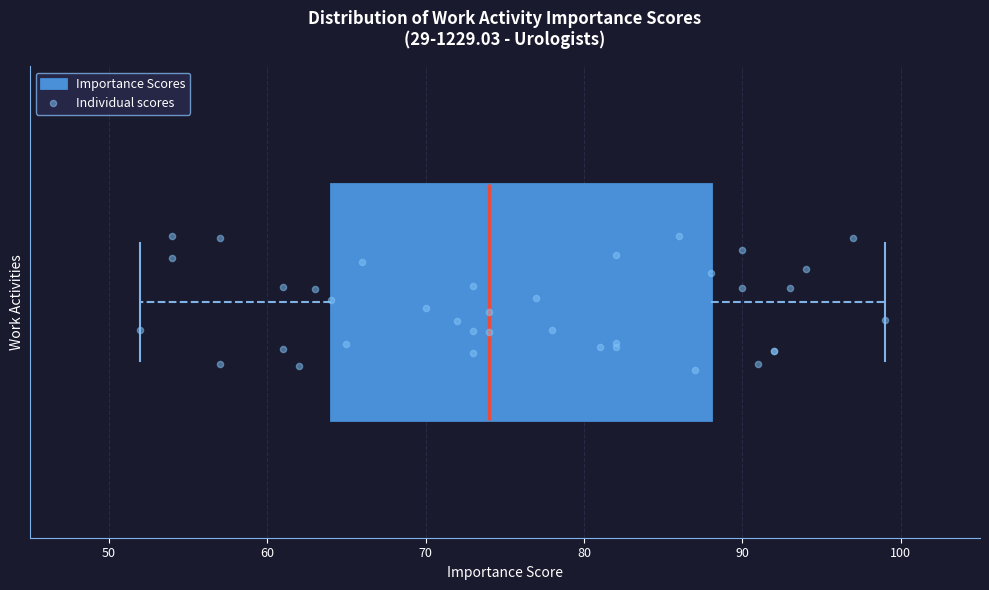

Transcribe this box plot: give where the median line is, the range the box spans, and where the two whiskers end, as read against the x-axis. The values are not printed on the chart, so give them approximately, as read against the axis.

median 74, box 64 to 88, whiskers 52 to 99